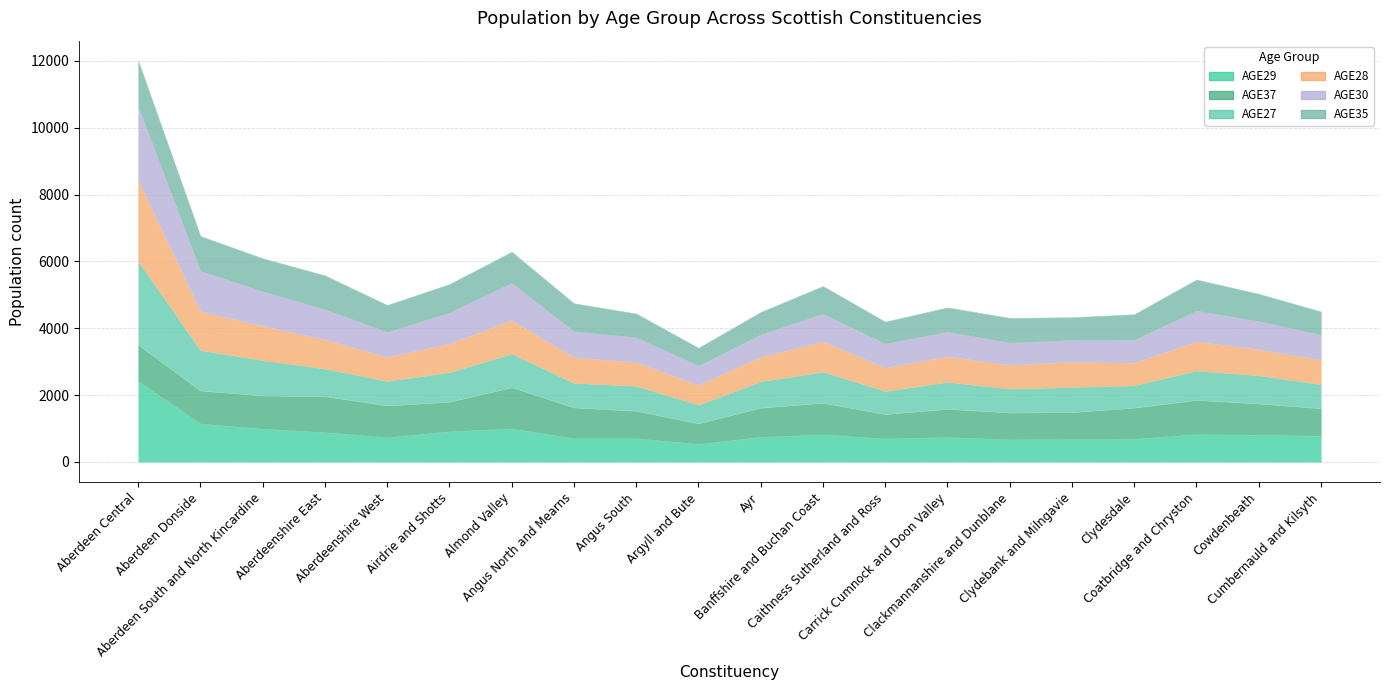

List the series in order of their peak value, lowest first.

AGE37, AGE35, AGE30, AGE29, AGE28, AGE27